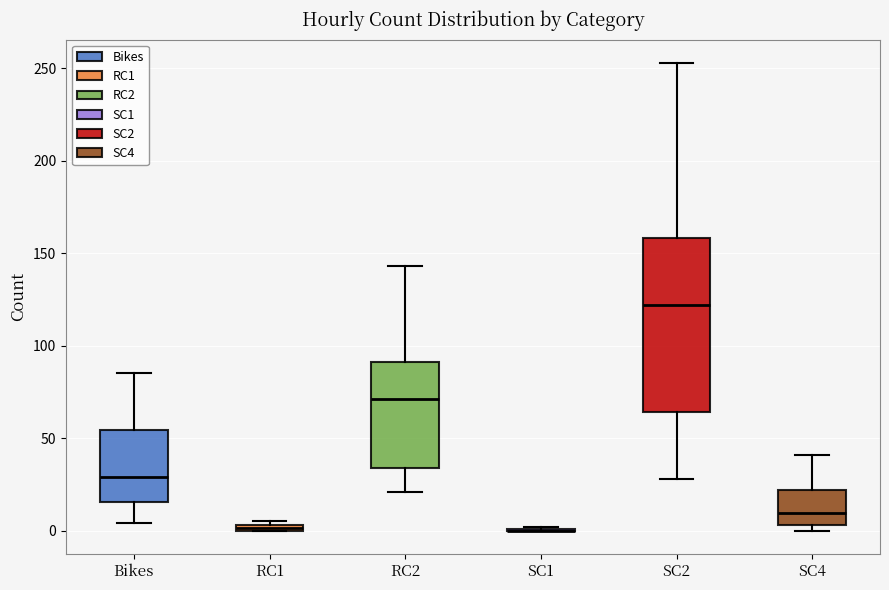

Which box is the tallest, from its lower edge to its upper edge?

SC2